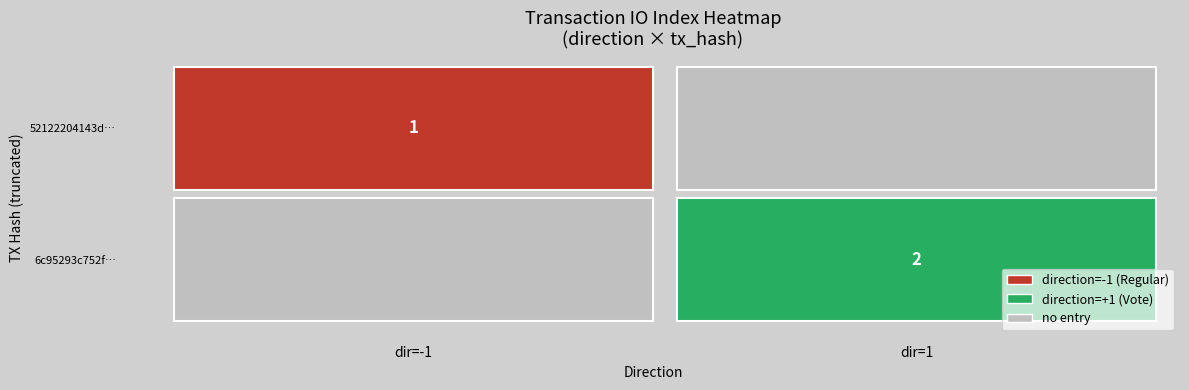

True or false: 52122204143d7526724810d13334dfa25dfbf1f has a value of 1 at io_index.

False